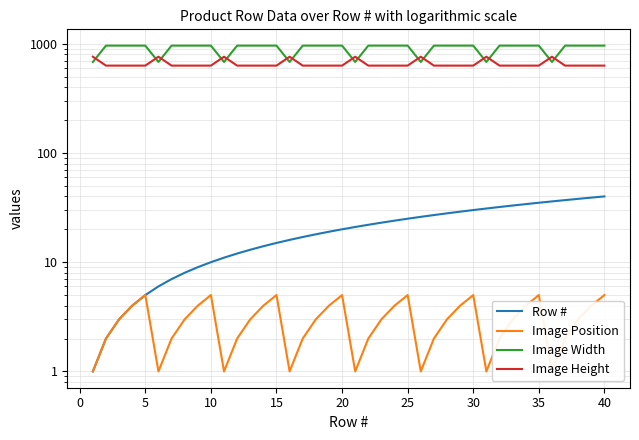

What is the sum of all Image Position values?

120